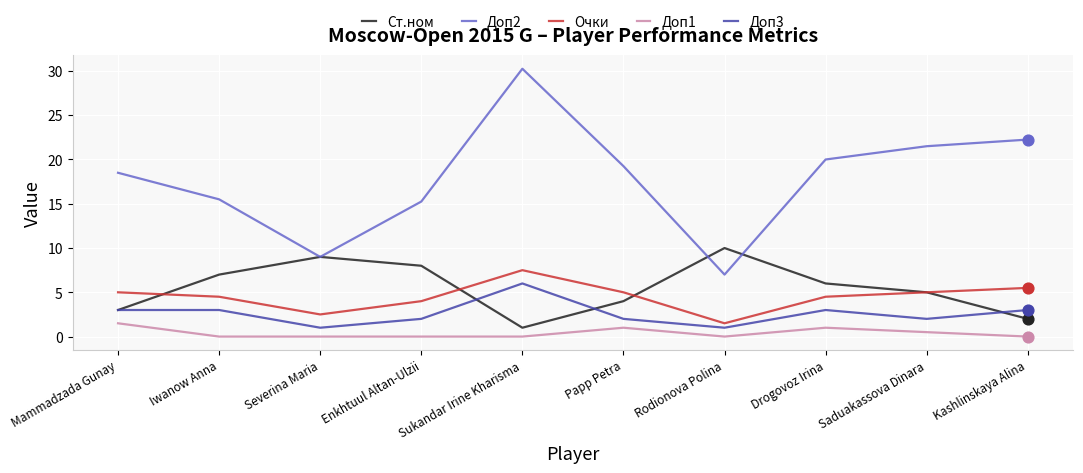

At how many categories does at least one series exceed 21?

3